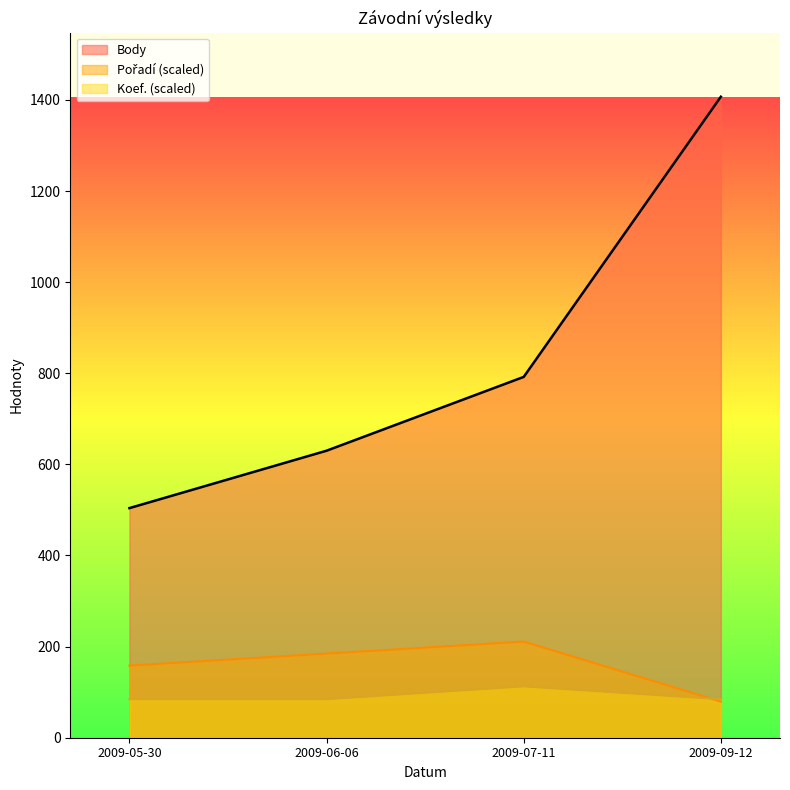

What is the value of the Body point at the 3rd from the left?

792.0